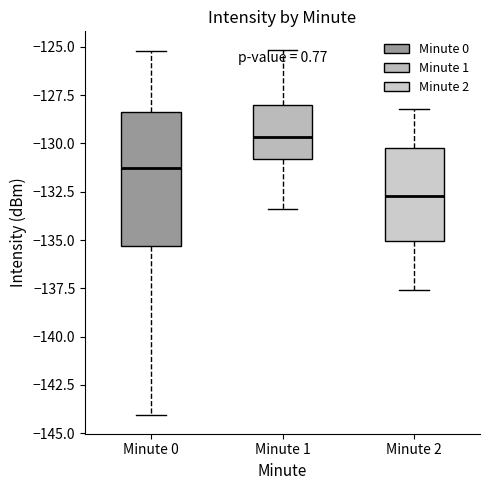

Comparing the boxes themselves (not the whiskers), which one is the tallest?

Minute 0